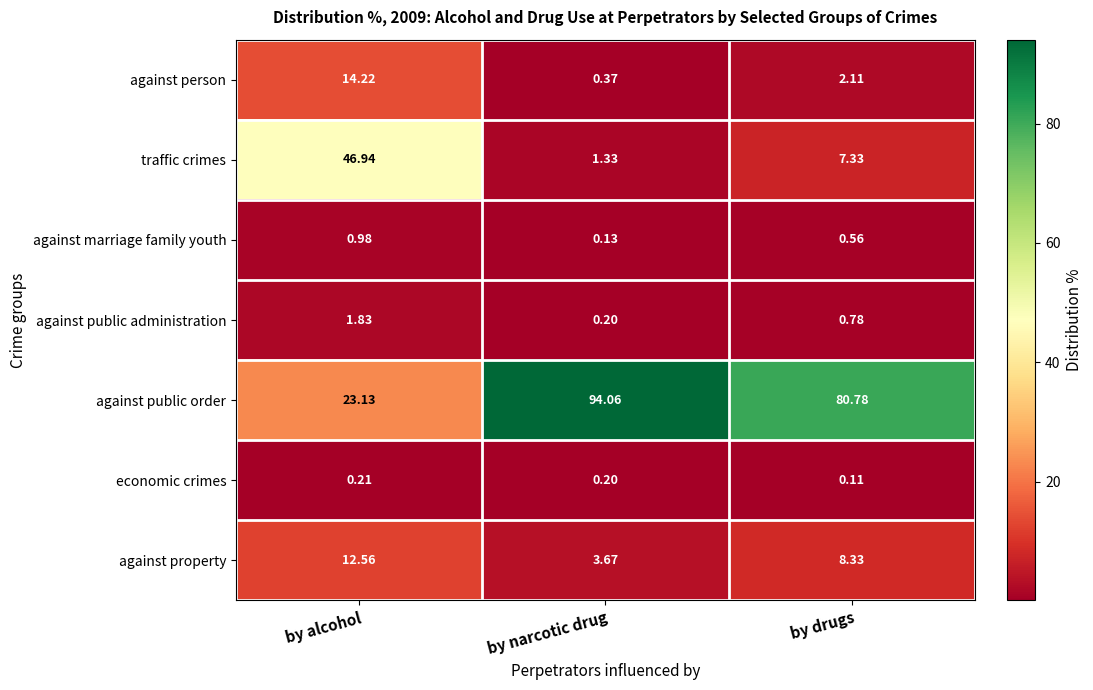

What is the difference between the highest and lowest values at by drugs?

80.7